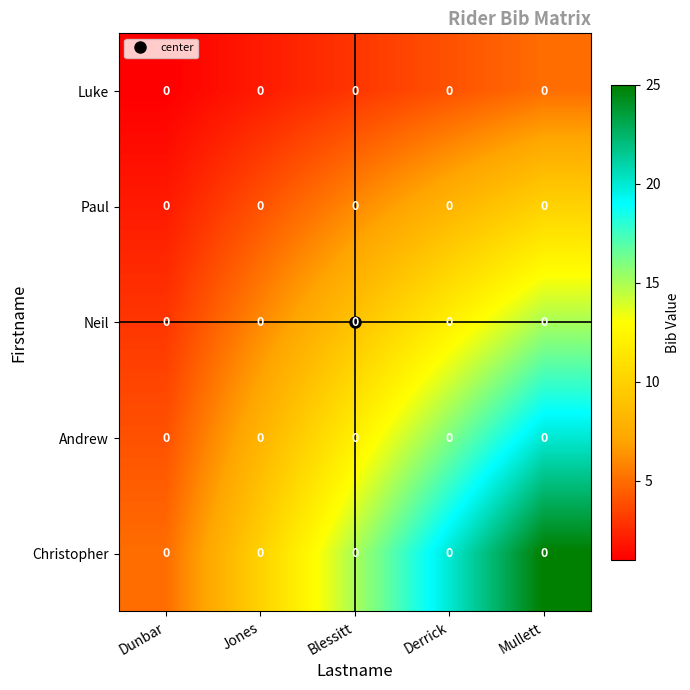

What is the average value of the Christopher series?

15